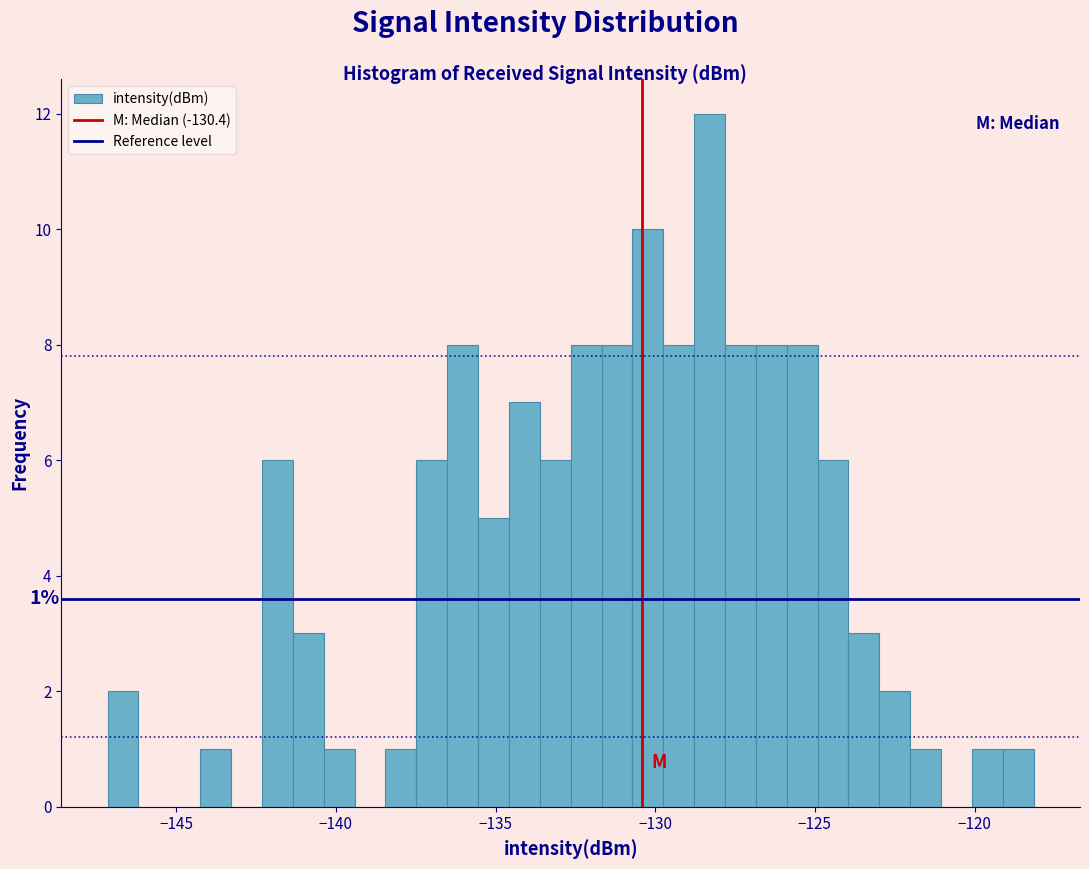

Read against the x-axis, roughly where is the centre of the tallest bar?

-128.5